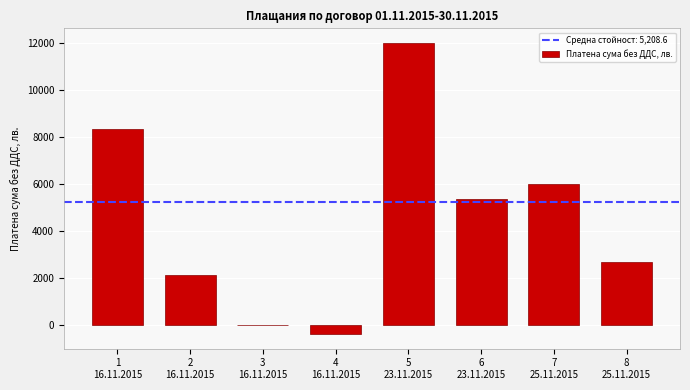

True or false: the data shows 17297.8 at 5
23.11.2015.

False